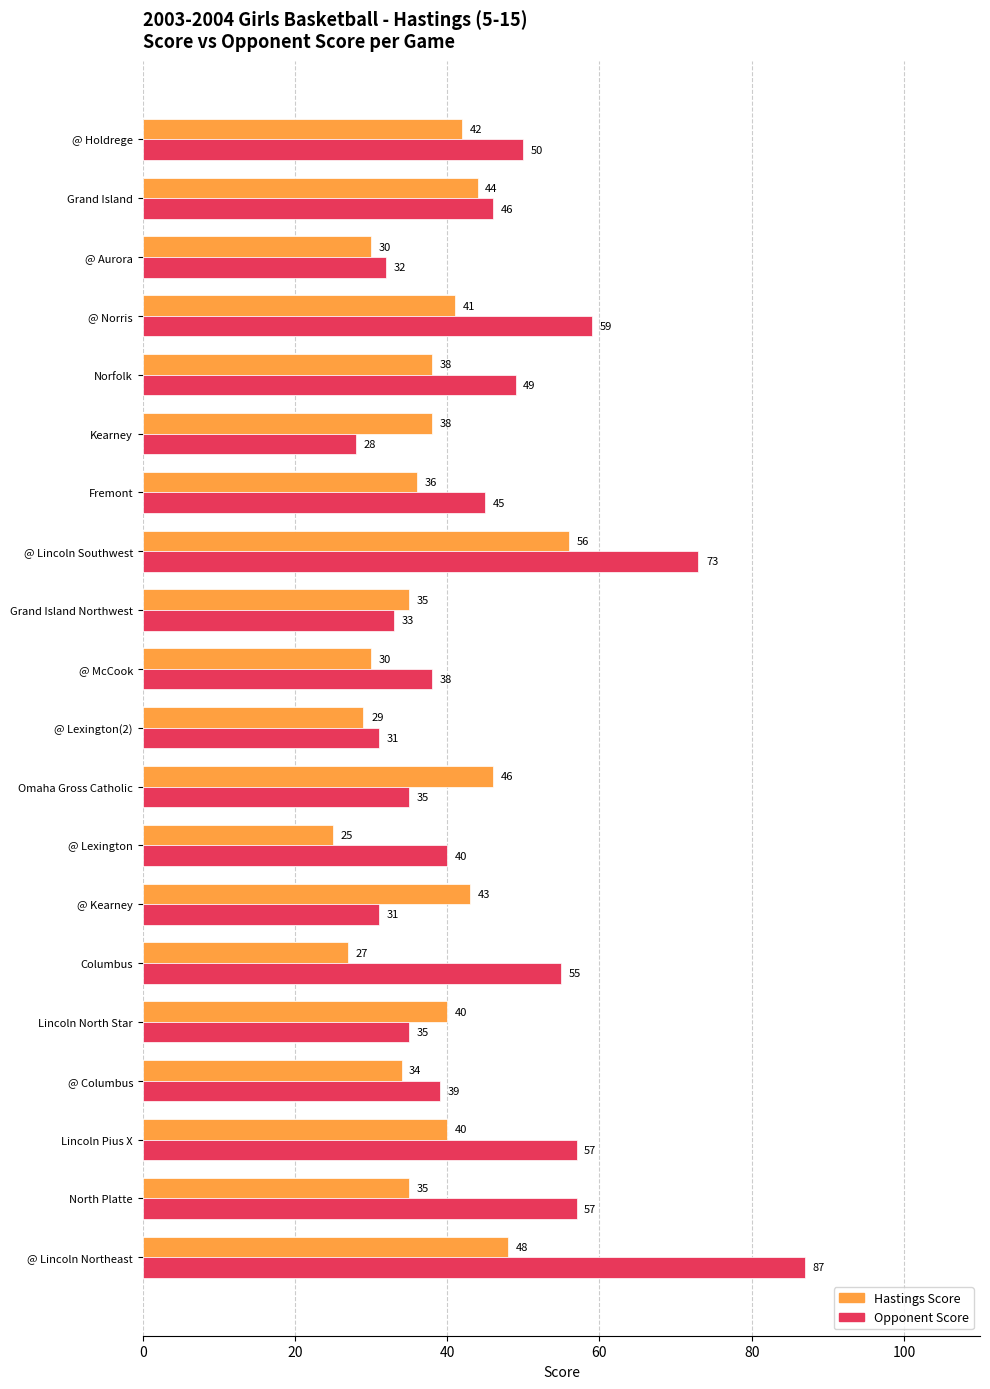

What are all the series names shown in the legend?

Hastings Score, Opponent Score